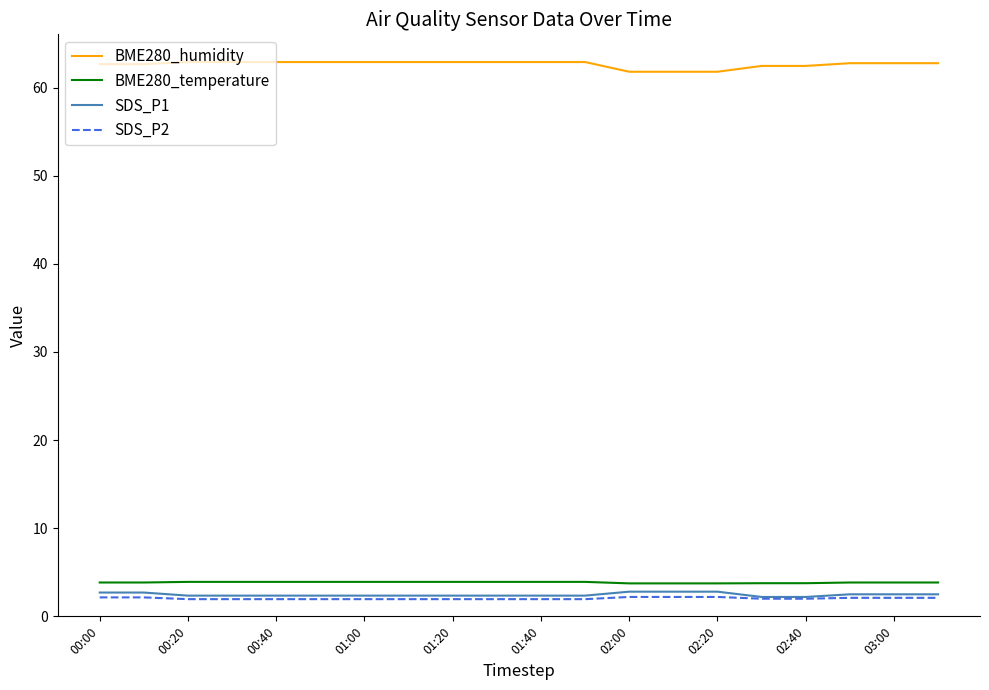

True or false: SDS_P1 and BME280_humidity cross at least once.

False